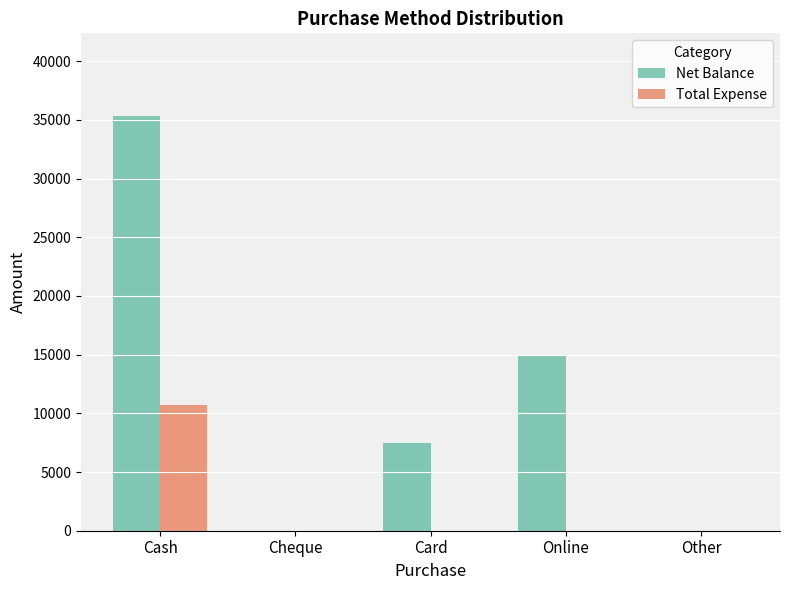

At which label is Net Balance closest to 17652?

Online